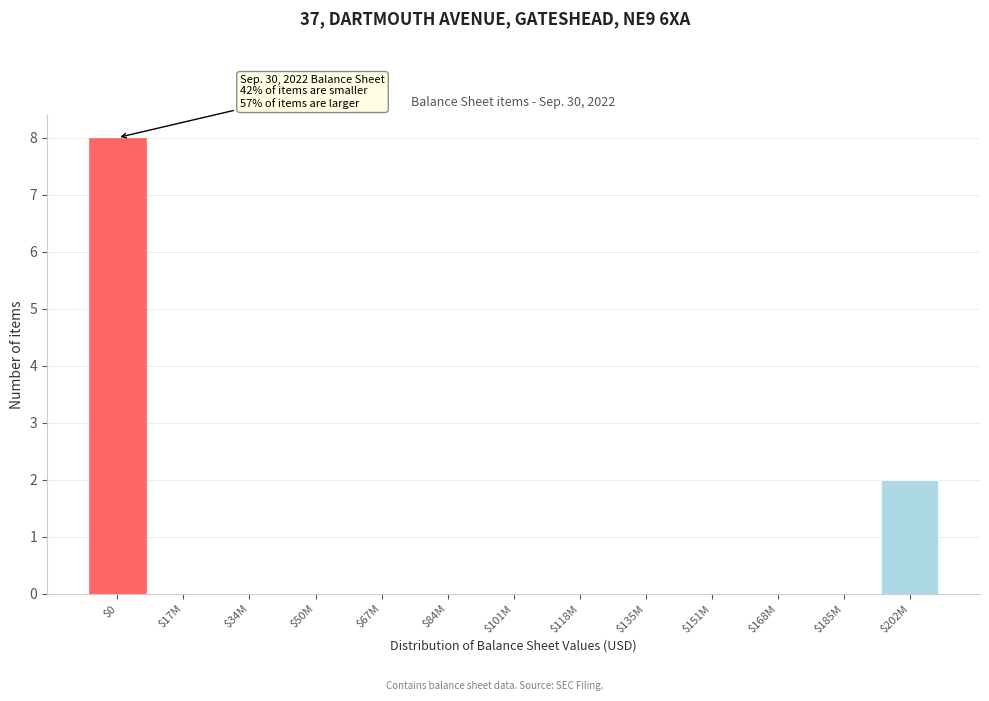

At which category does the chart reach its peak across all series?

$0